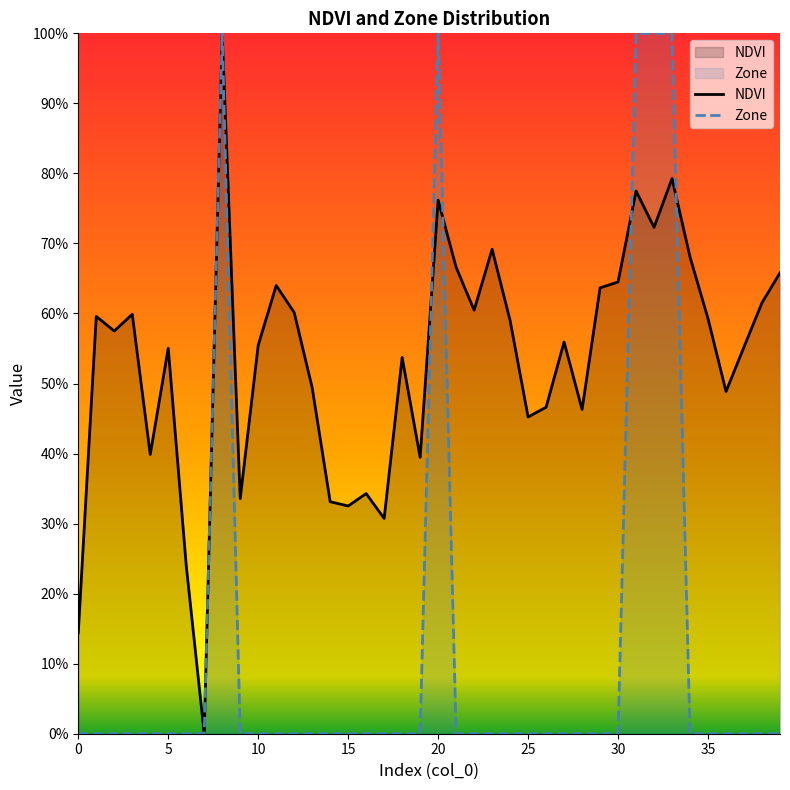

List the series in order of their peak value, lowest first.

NDVI, Zone